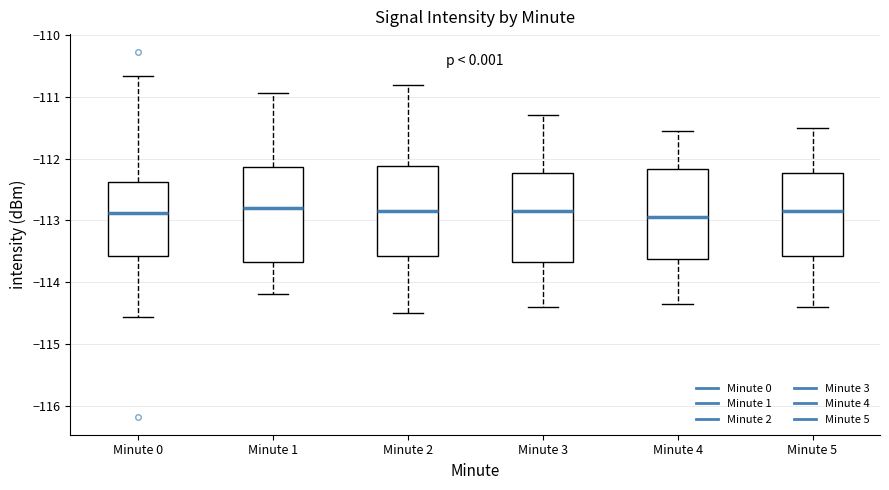

Where is the upper edge of the box for Minute 5 on the y-axis? The values are not printed on the chart, so give them approximately, as read against the axis.

-112.2